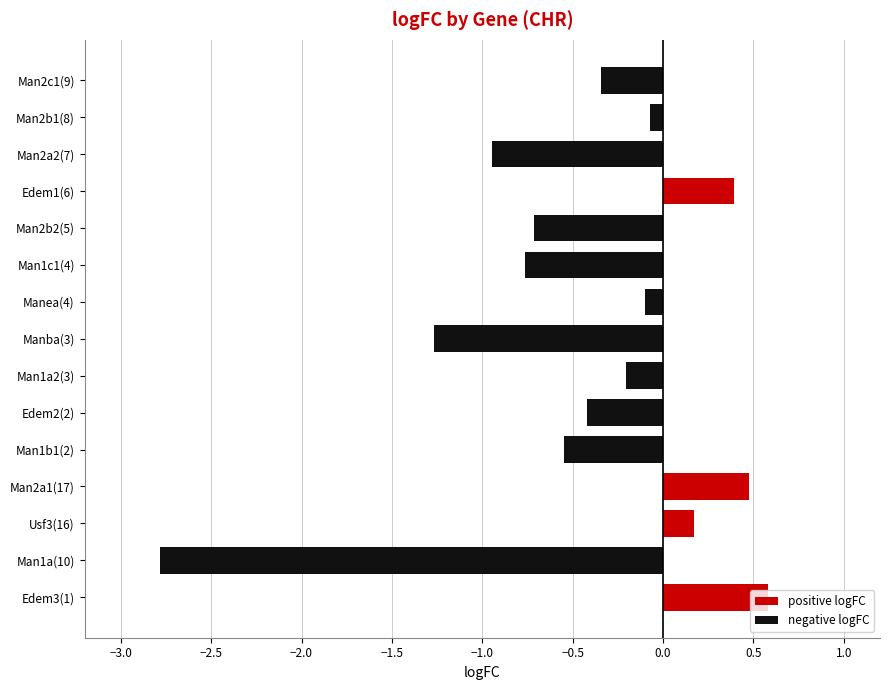

What is the average value?

-0.4